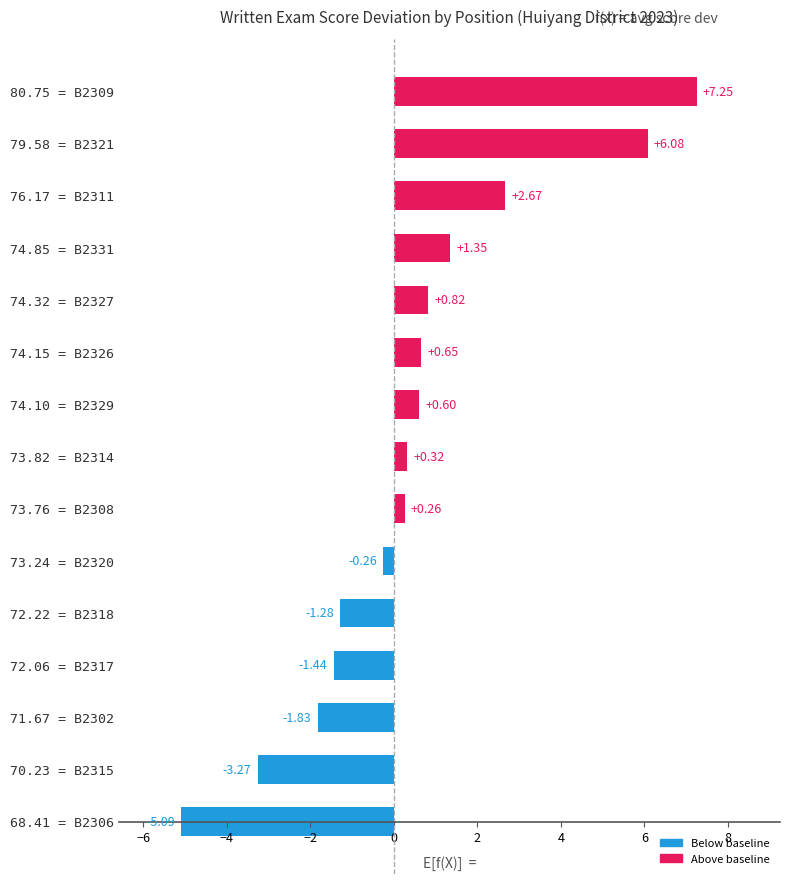

Rank the categories by value from lowest to highest.

68.41 = B2306, 70.23 = B2315, 71.67 = B2302, 72.06 = B2317, 72.22 = B2318, 73.24 = B2320, 73.76 = B2308, 73.82 = B2314, 74.10 = B2329, 74.15 = B2326, 74.32 = B2327, 74.85 = B2331, 76.17 = B2311, 79.58 = B2321, 80.75 = B2309